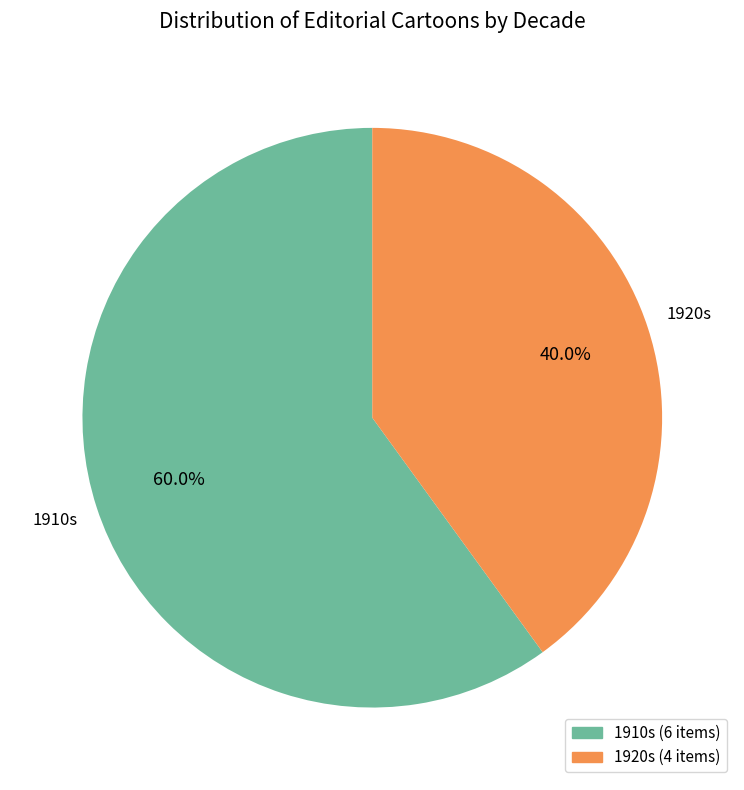

Is there any slice that represents more than half of the pie?

Yes